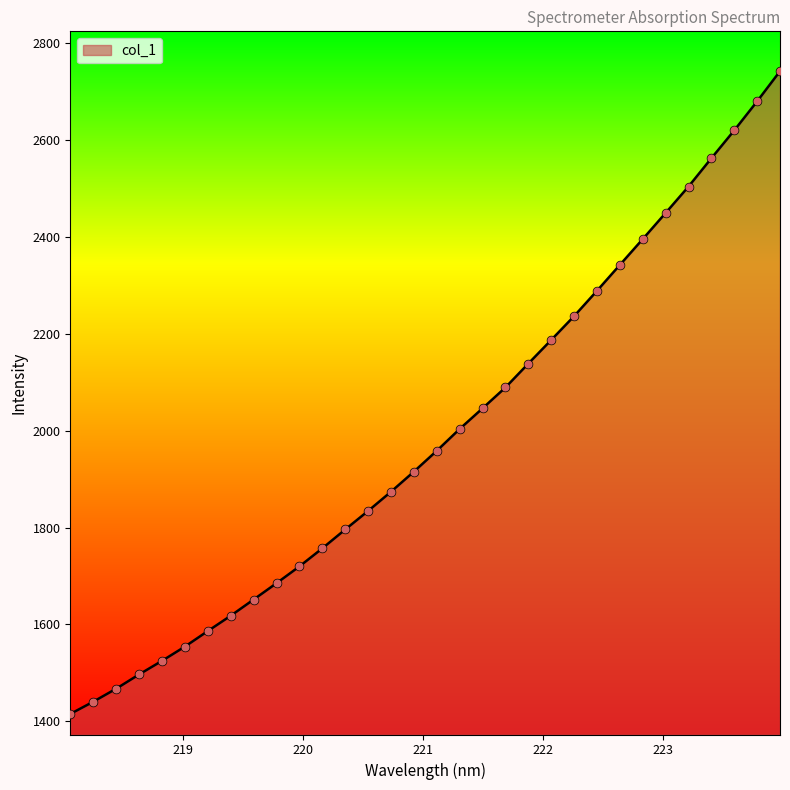

What is the difference between the maximum and minimum values?

1326.9